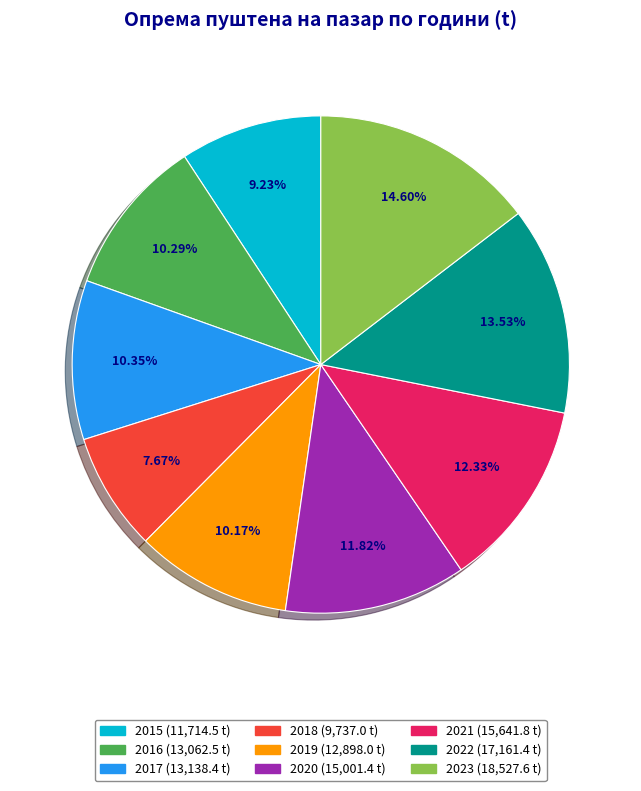

Does any single category account for the majority?

No